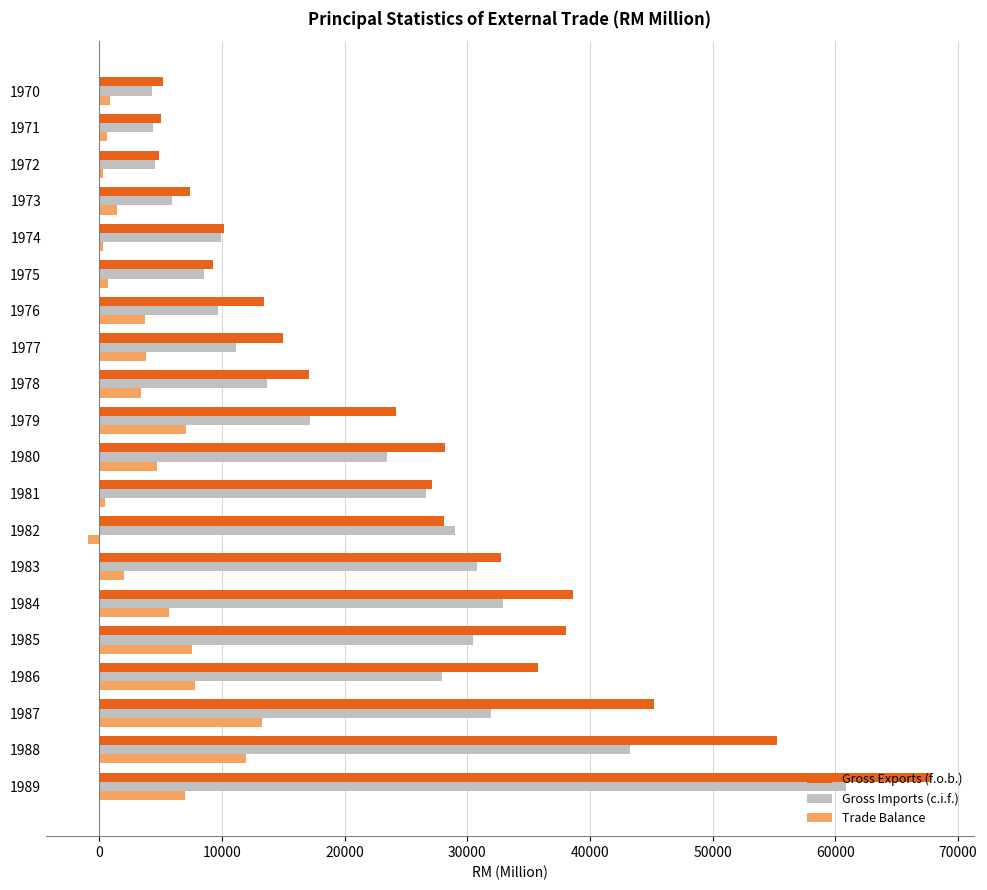

What is the average value of the Gross Exports (f.o.b.) series?

25419.2